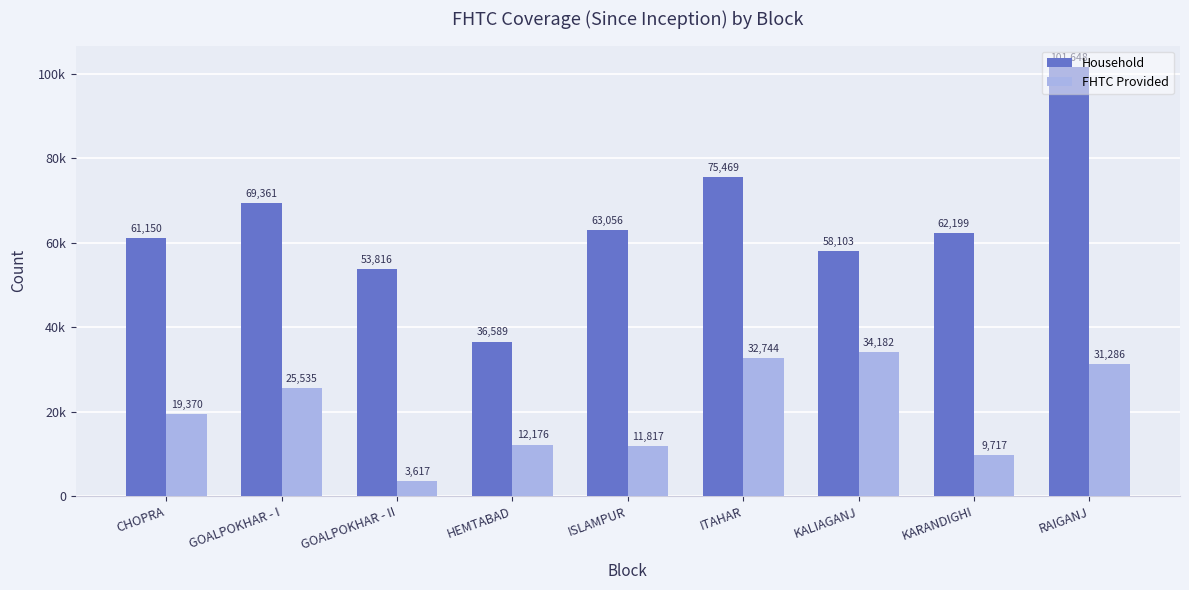

Are the bars grouped side by side (vs. stacked)?

Yes